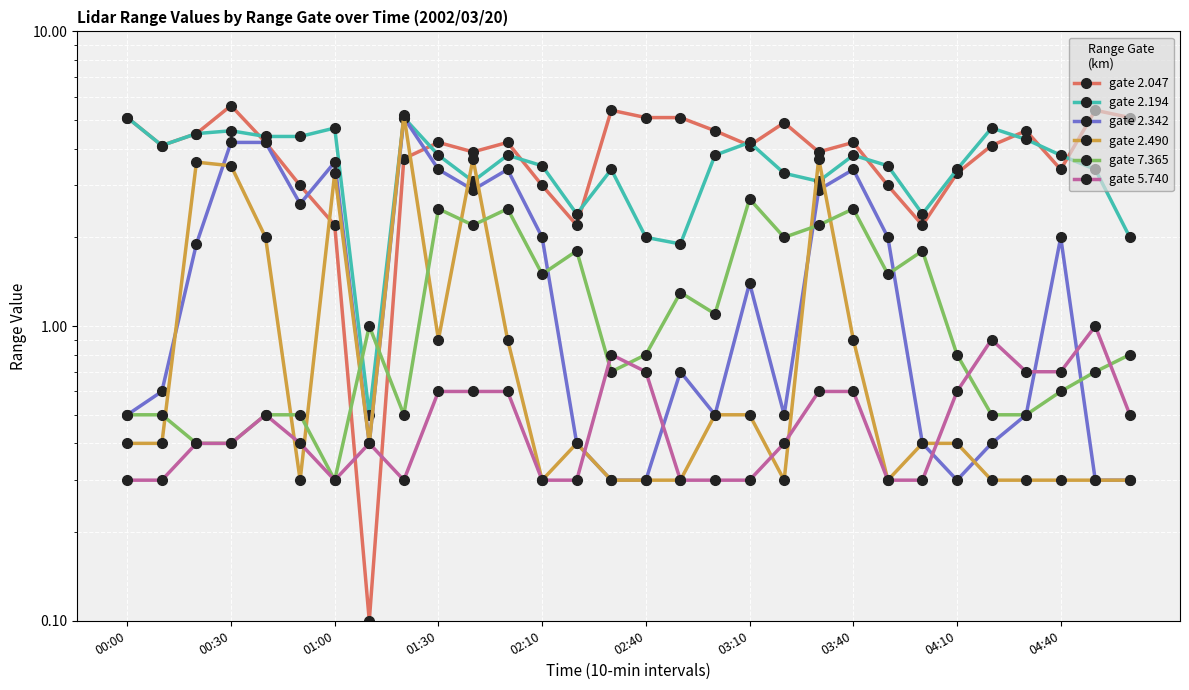

How many times do gate 7.365 and gate 5.740 cross each other?

4